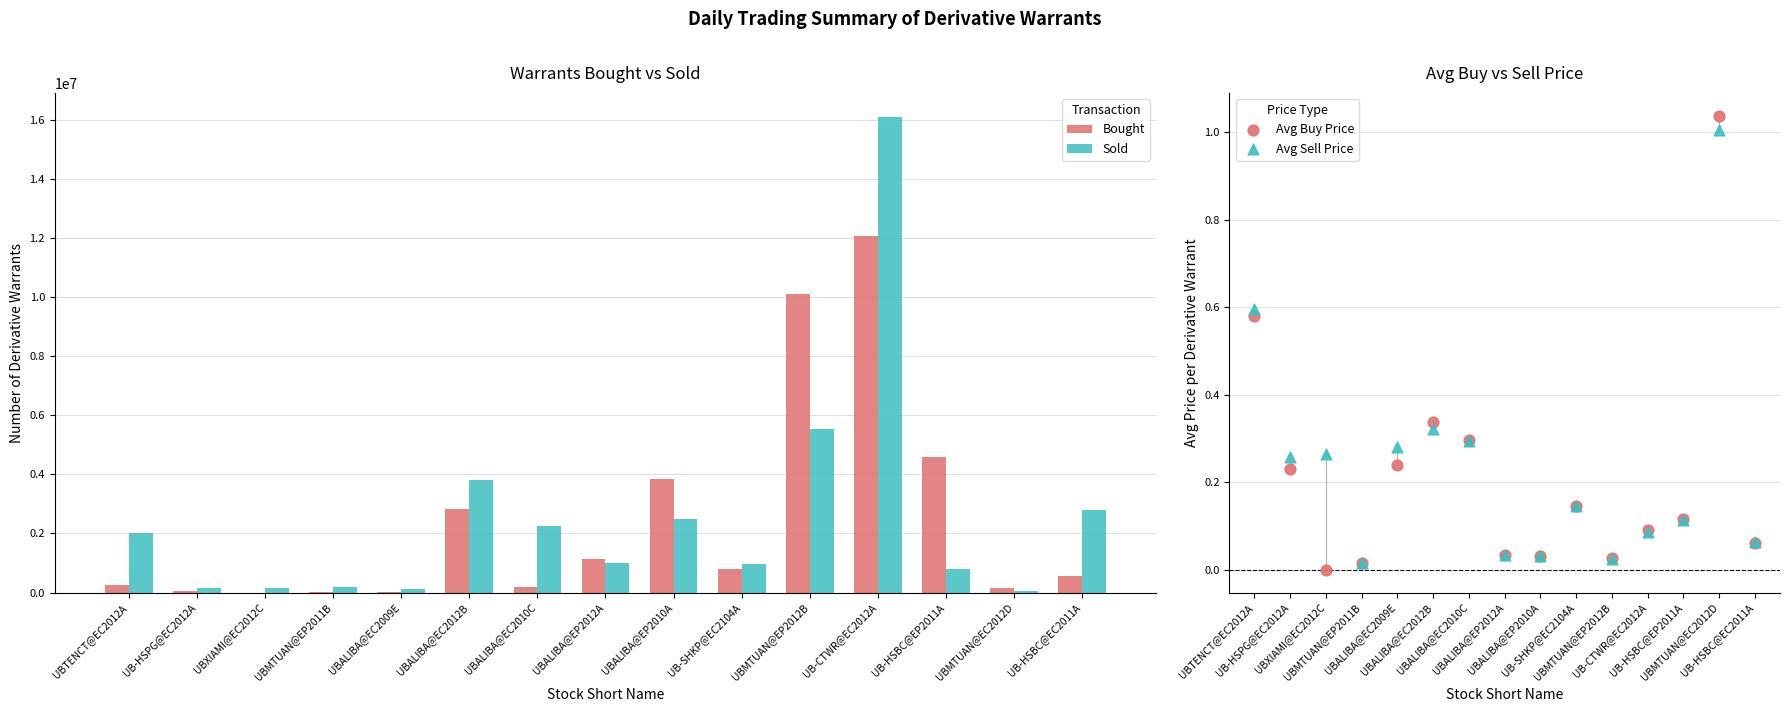

At how many categories does at least one series exceed 6552107?

2